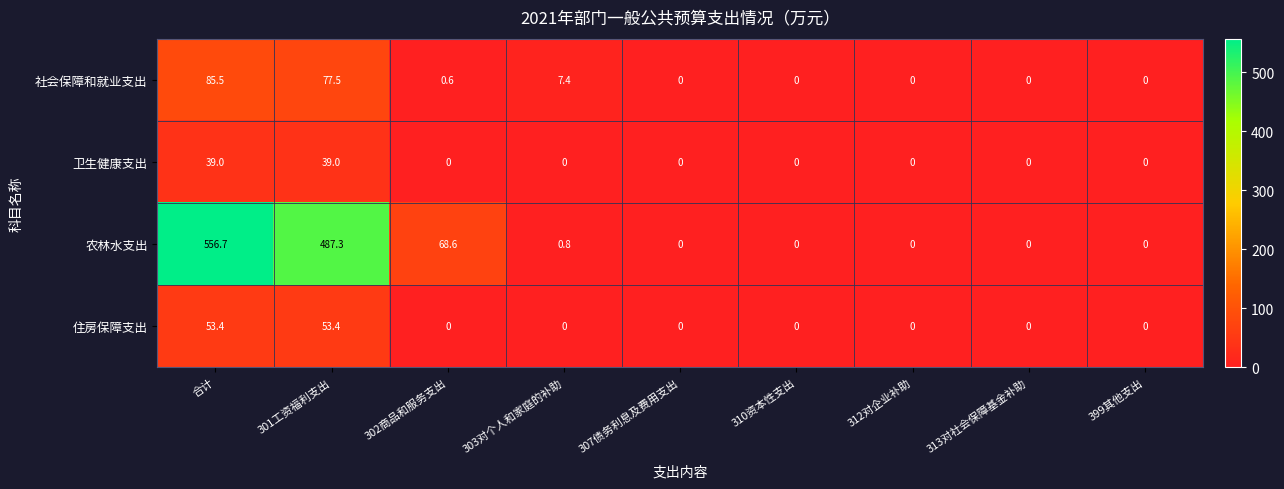

True or false: 农林水支出 has a value of 220.6 at 312对企业补助.

False